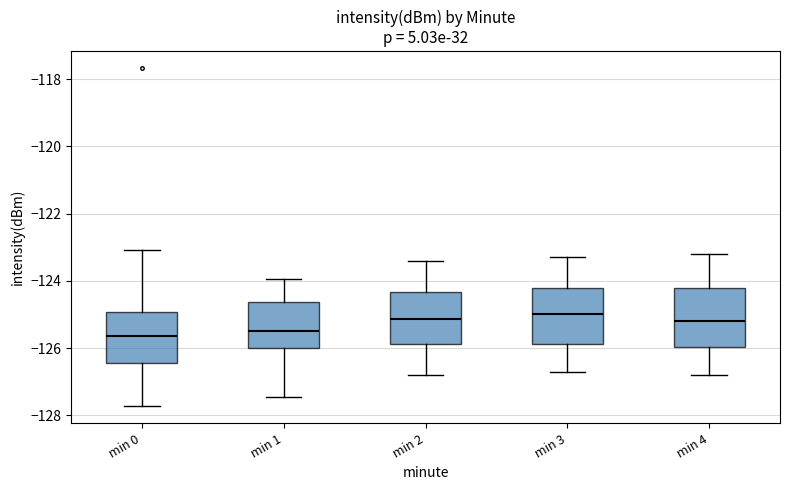

Reading left to right, read every box against the y-axis: the position of its median line, the range the box covers, and the ends of its whiskers. The values are not printed on the chart, so give them approximately, as read against the axis.

min 0: median -125.6, box -126.4 to -125.0, whiskers -127.8 to -123.0
min 1: median -125.4, box -126.0 to -124.6, whiskers -127.4 to -124.0
min 2: median -125.2, box -125.8 to -124.4, whiskers -126.8 to -123.4
min 3: median -125.0, box -125.8 to -124.2, whiskers -126.6 to -123.2
min 4: median -125.2, box -126.0 to -124.2, whiskers -126.8 to -123.2